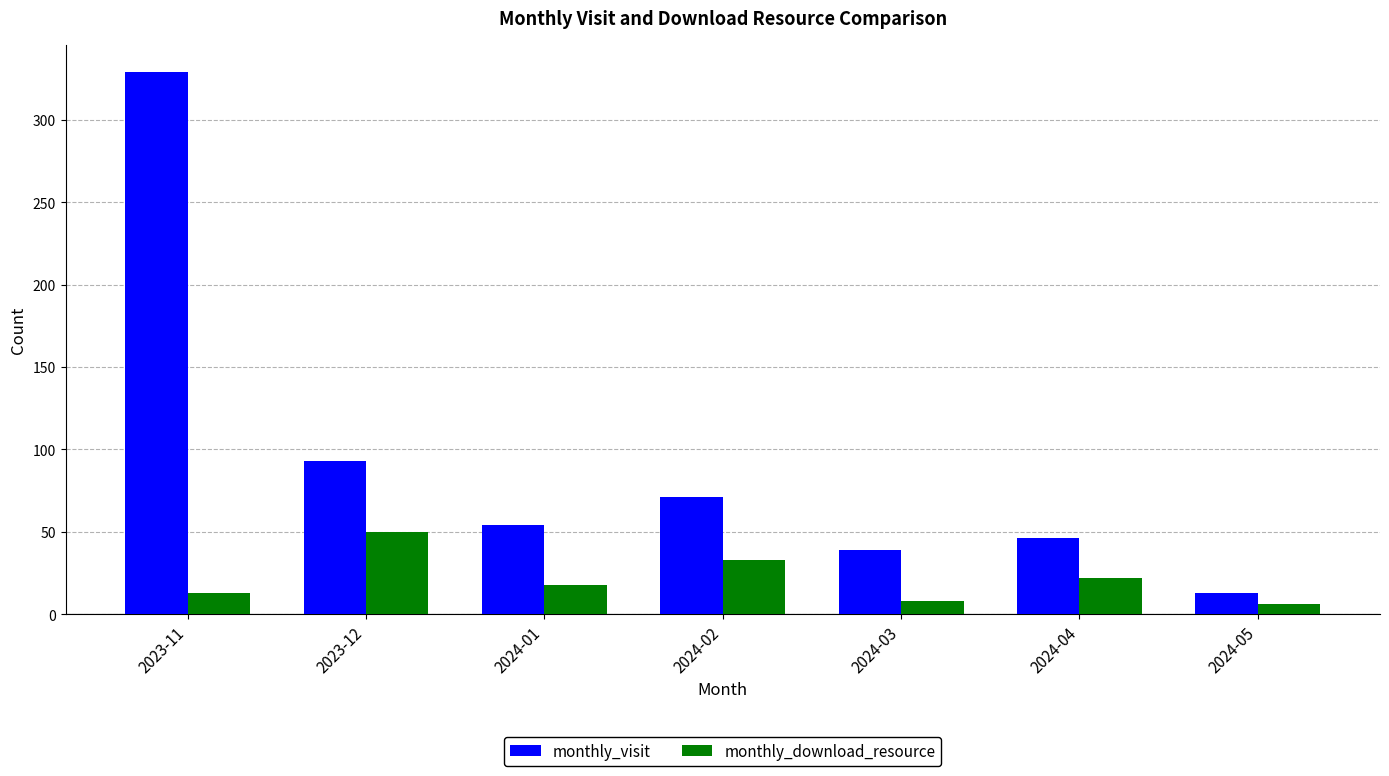

Is it true that monthly_download_resource equals 12 at 2023-12?

False